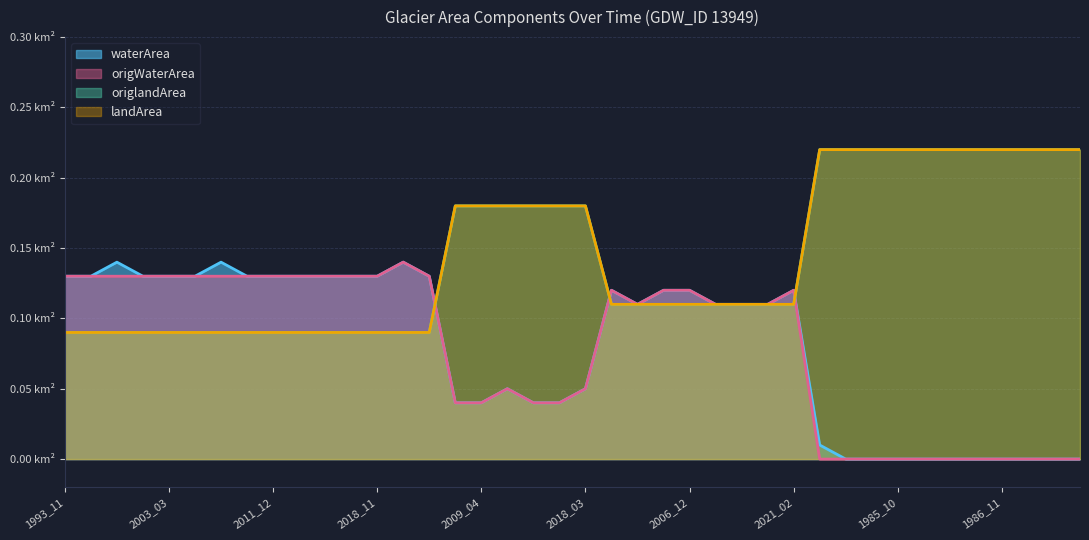

True or false: landArea and origlandArea cross at least once.

False